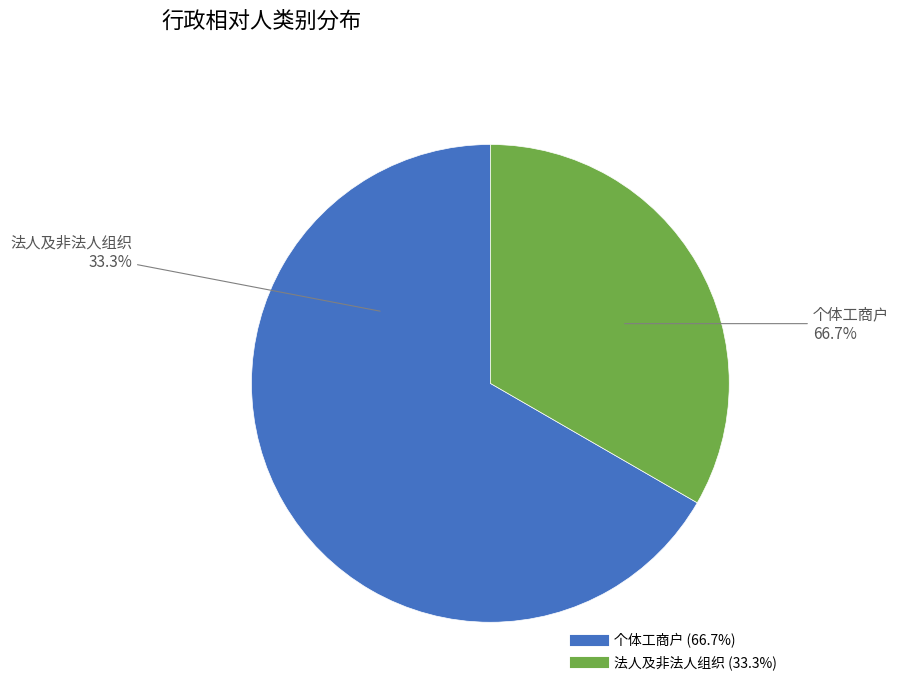

To the nearest percent, what is the combined percentage of 法人及非法人组织 and 个体工商户?

100%